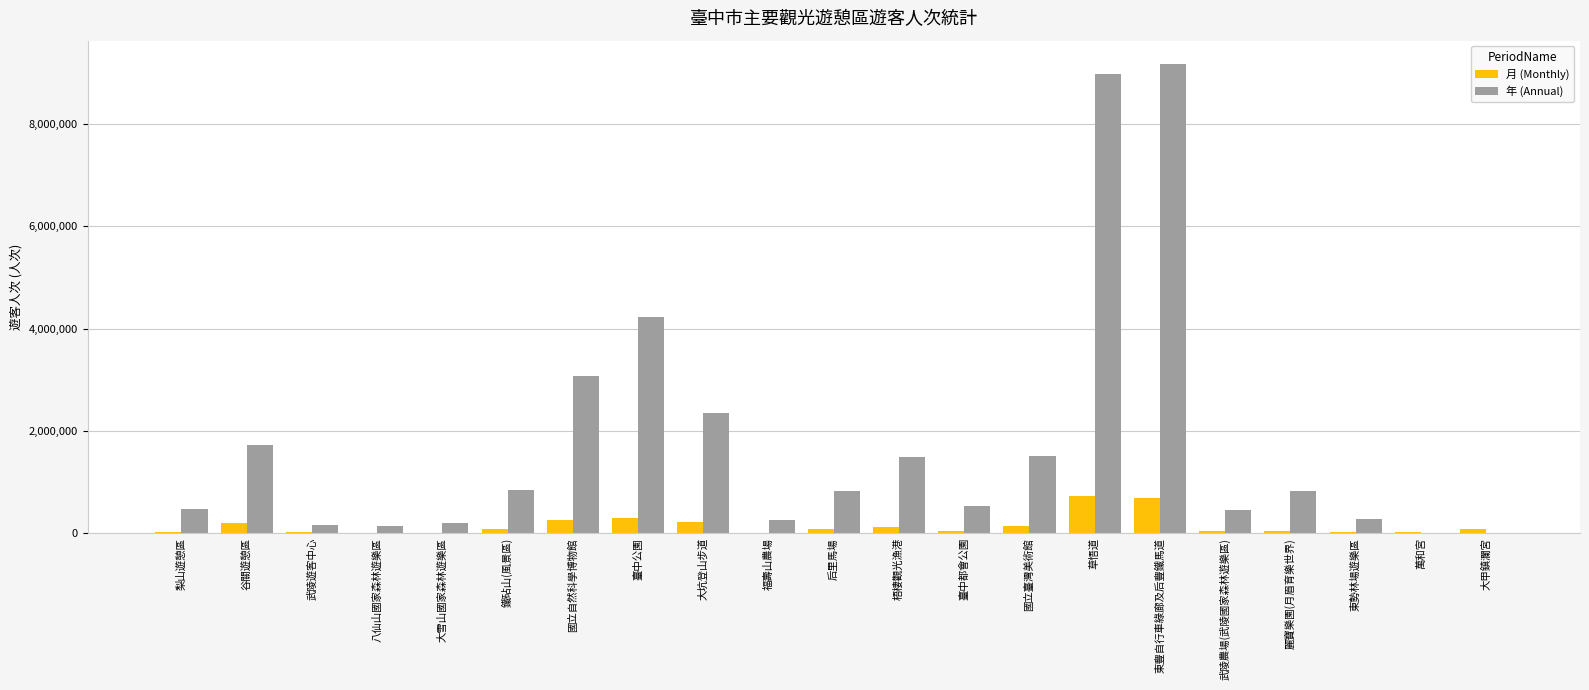

What is the sum of all 月 (Monthly) values?

3172079